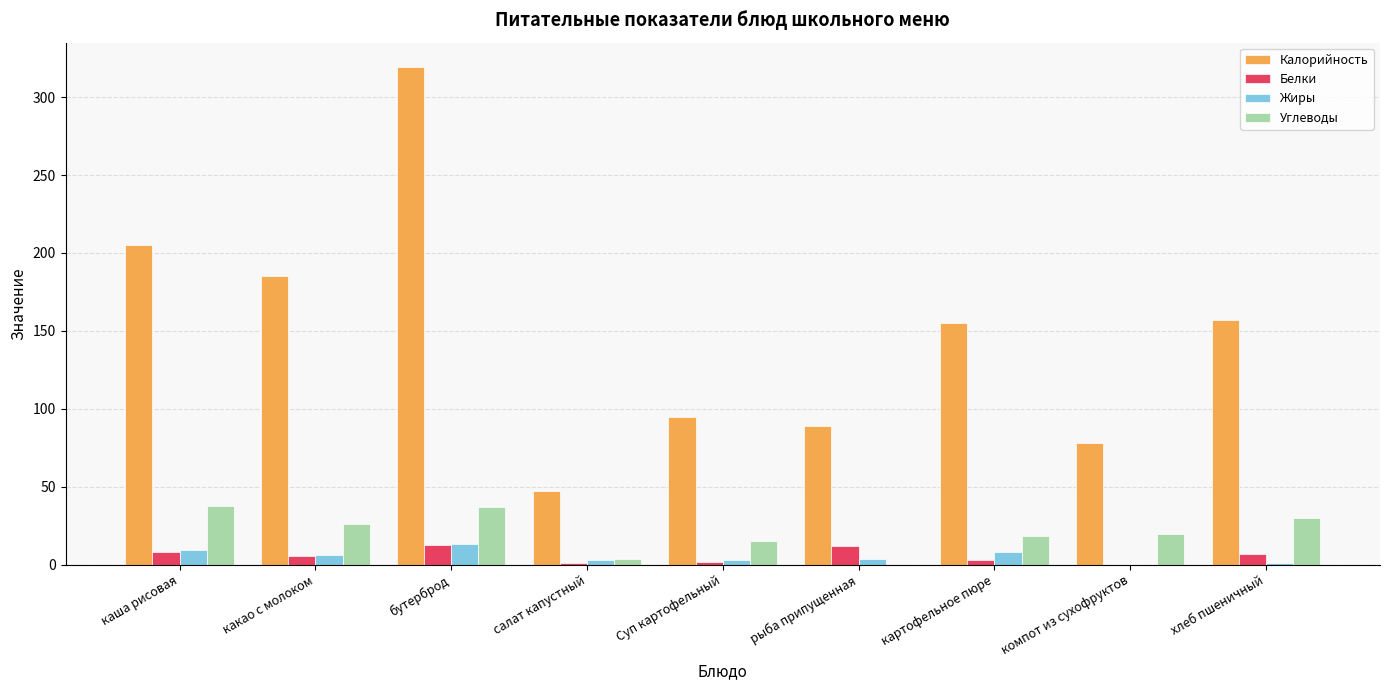

Which series changed the most between бутерброд and компот из сухофруктов?

Калорийность